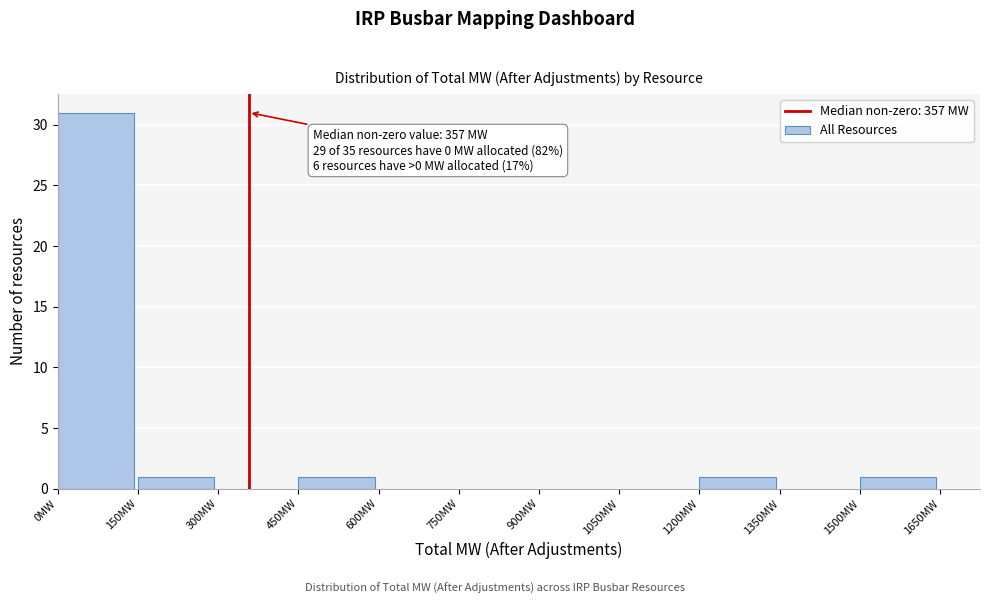

Over which range of the x-axis is the bar tallest?

0 to 150